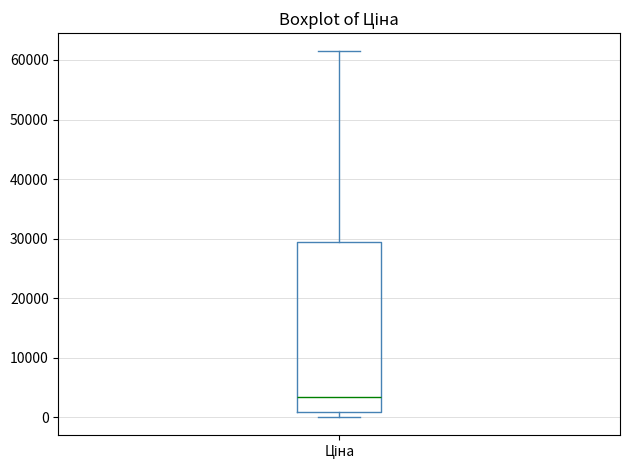

Read this box plot against the y-axis: the position of the median line, the range covered by the box, and the ends of both whiskers. The values are not printed on the chart, so give them approximately, as read against the axis.

median 3000, box 1000 to 29000, whiskers 0 to 61000